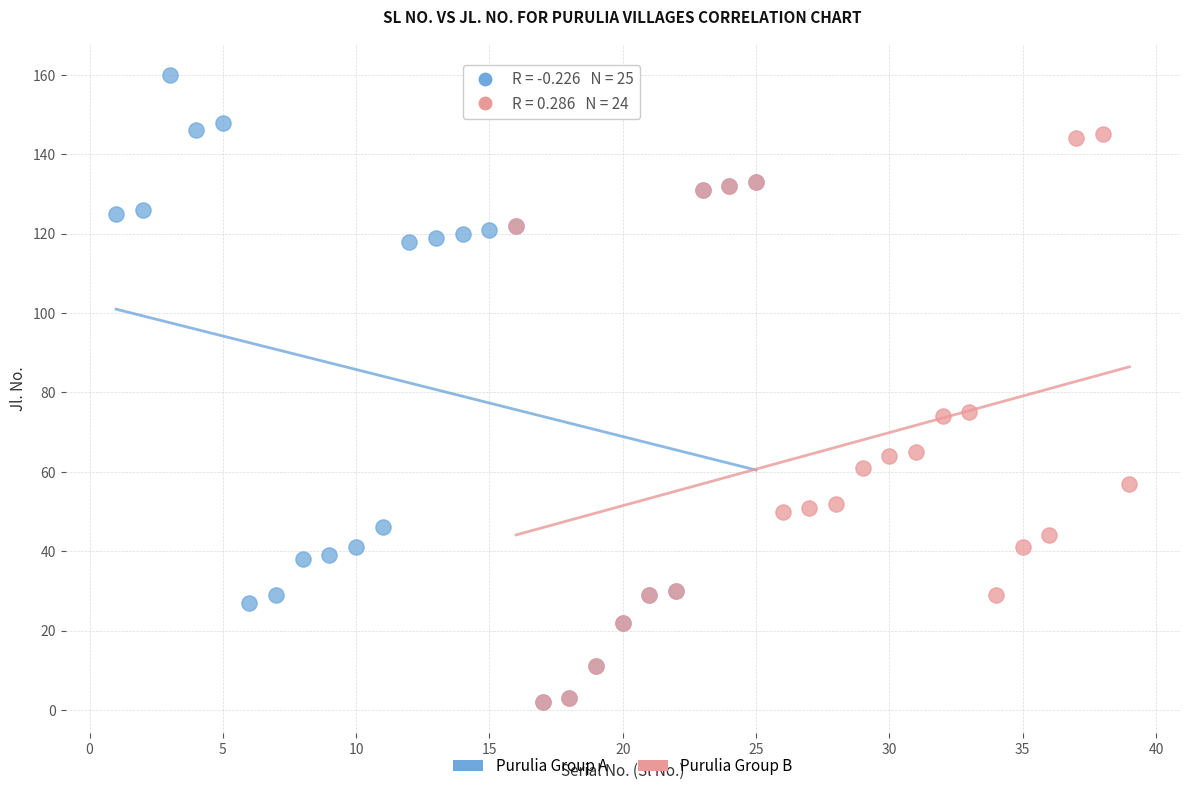

Which series reaches the maximum Y coordinate?

Purulia Group A